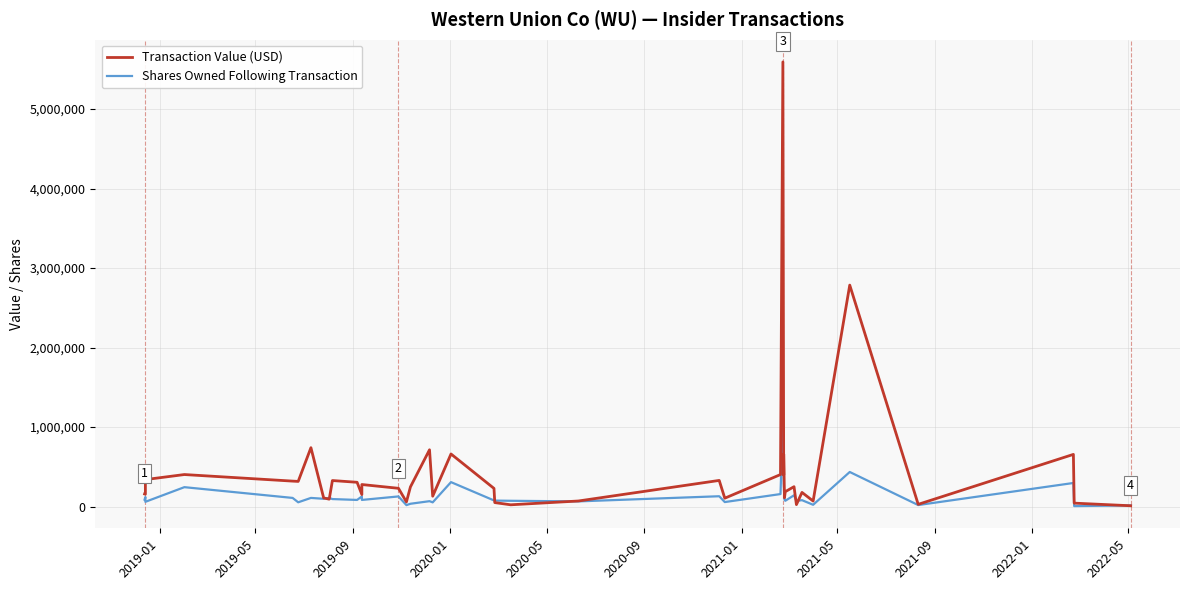

At how many categories does at least one series exceed 2588323?

2